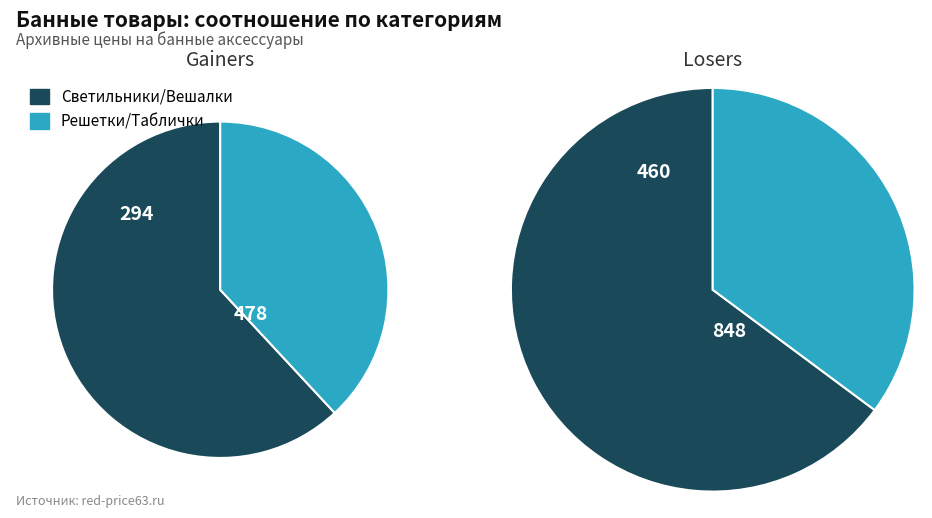

Is 0 the majority of the pie?

No